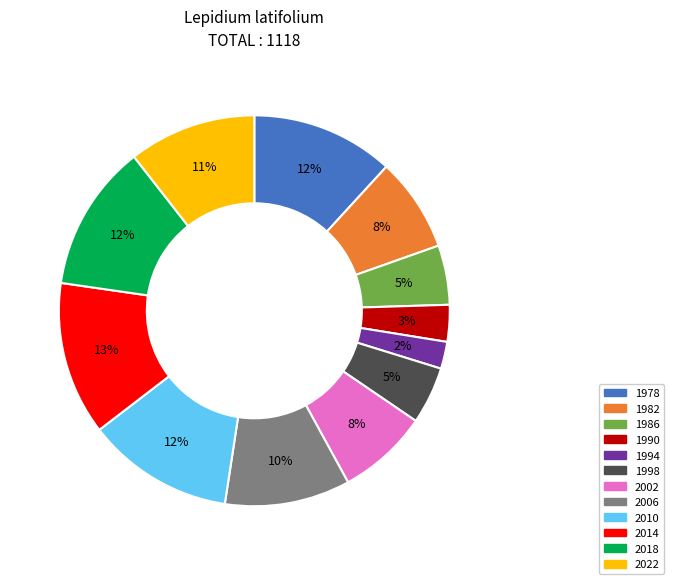

Do 2014 and 2022 together represent more than half of the pie?

No